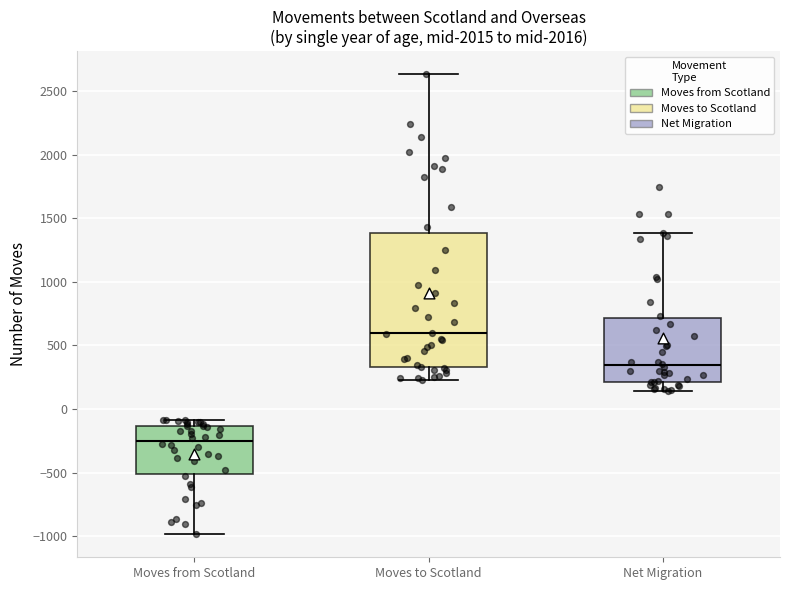

Reading left to right, read every box against the y-axis: the position of its median line, the range the box covers, and the ends of its whiskers. The values are not printed on the chart, so give them approximately, as read against the axis.

Moves from Scotland: median -250, box -500 to -150, whiskers -1000 to -100
Moves to Scotland: median 600, box 350 to 1400, whiskers 250 to 2650
Net Migration: median 350, box 200 to 700, whiskers 150 to 1400